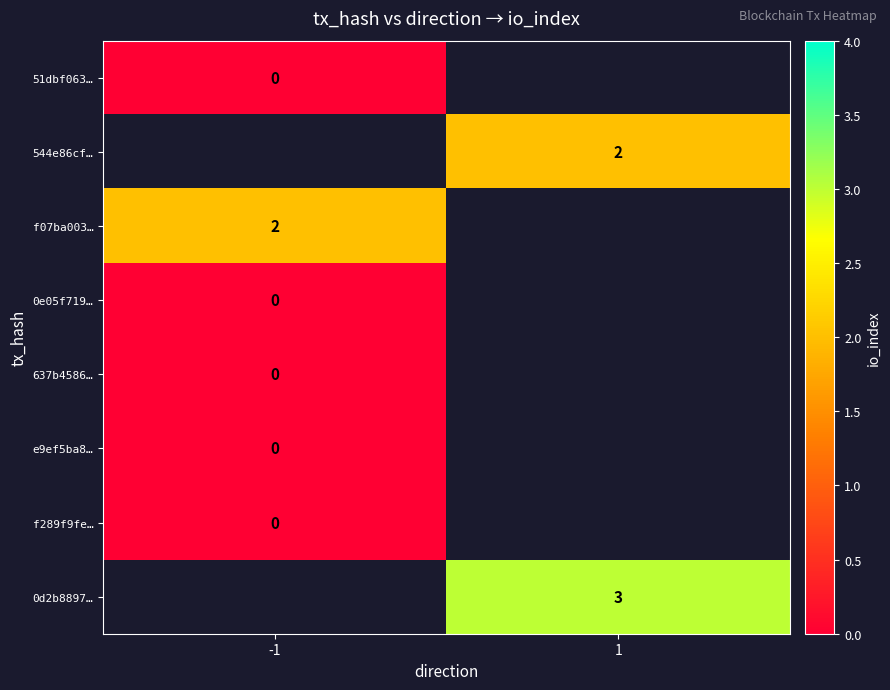

The value of 0d2b8897… at 1 is 3. True or false?

True